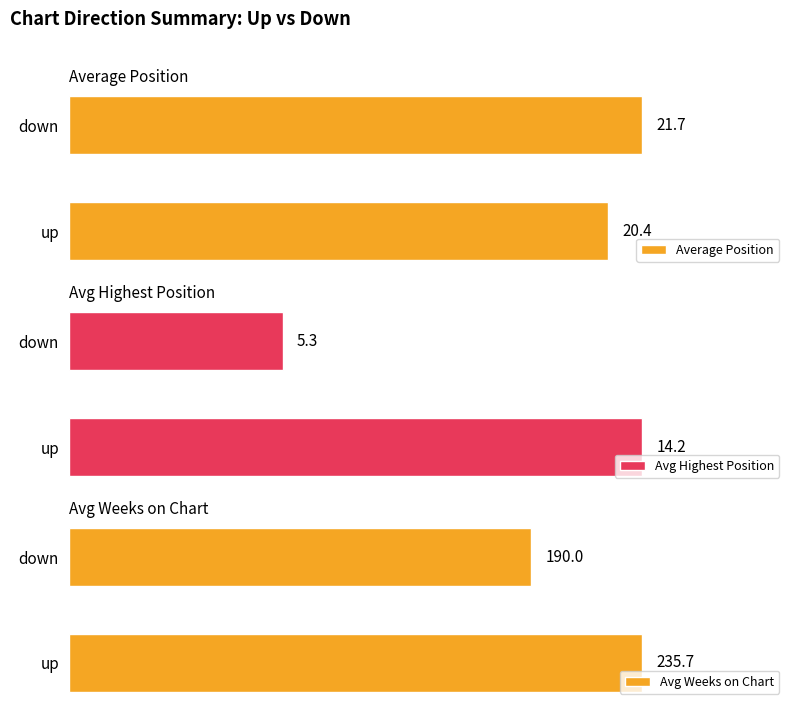

List the labels in order of Avg Weeks on Chart value, smallest first.

down, up